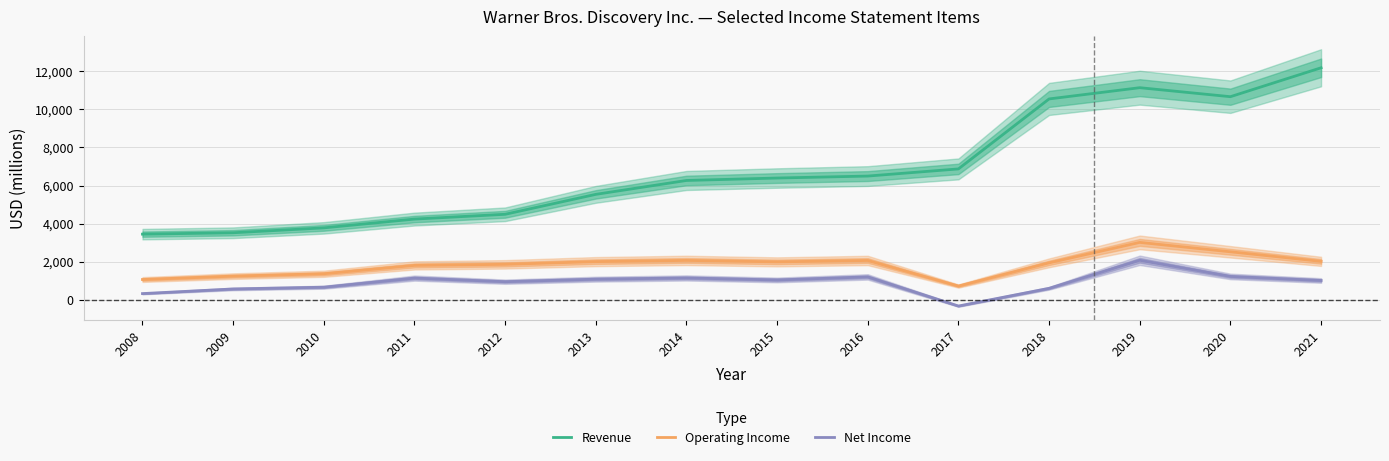

Reading right to left, extract all data points from this chart.

Revenue: 2021=12191	2020=10671	2019=11144	2018=10553	2017=6873	2016=6497	2015=6394	2014=6265	2013=5535	2012=4487	2011=4235	2010=3773	2009=3516	2008=3443
Operating Income: 2021=2012	2020=2515	2019=3009	2018=1934	2017=713	2016=2058	2015=1985	2014=2061	2013=1998	2012=1855	2011=1799	2010=1360	2009=1235	2008=1057
Net Income: 2021=1006	2020=1219	2019=2069	2018=594	2017=-337	2016=1194	2015=1034	2014=1139	2013=1075	2012=943	2011=1132	2010=653	2009=560	2008=317